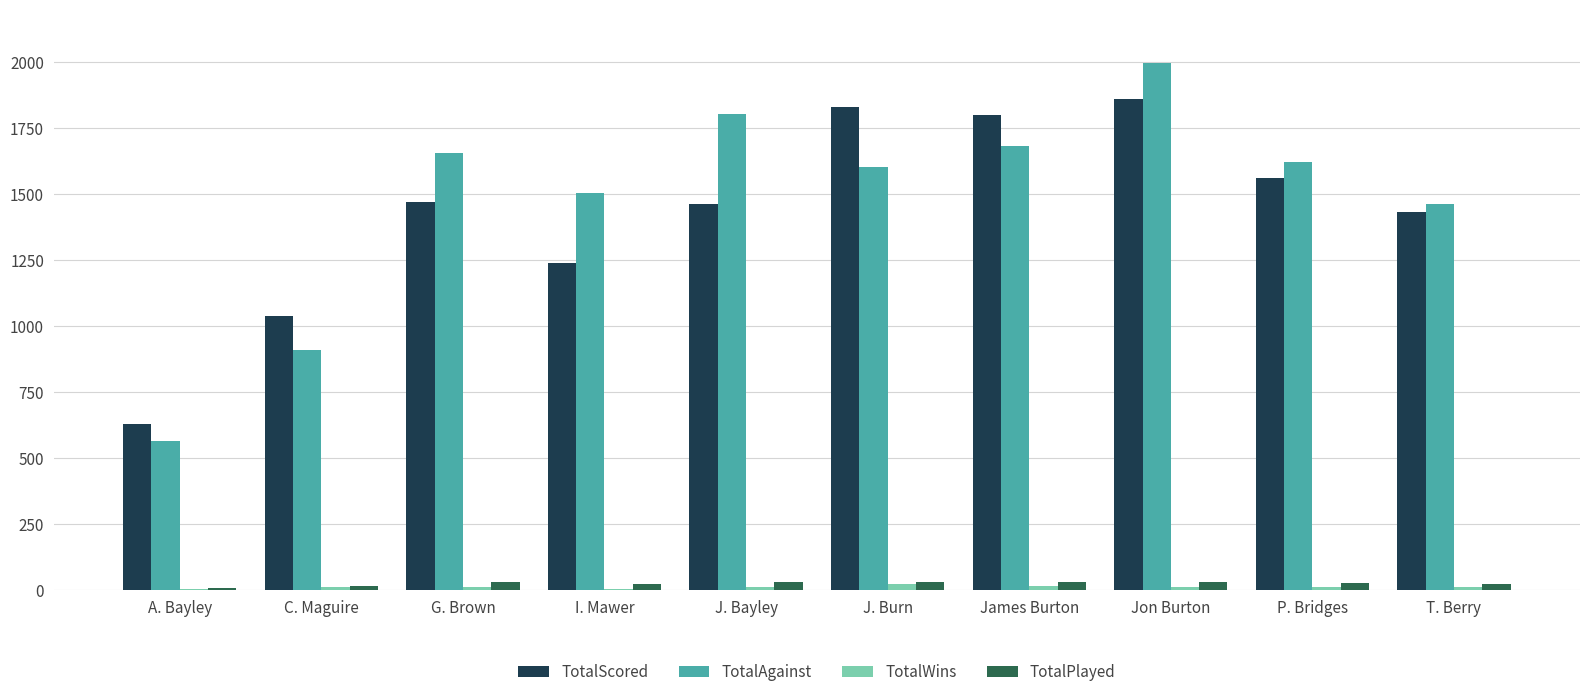

Which series has the largest total across all categories?

TotalAgainst